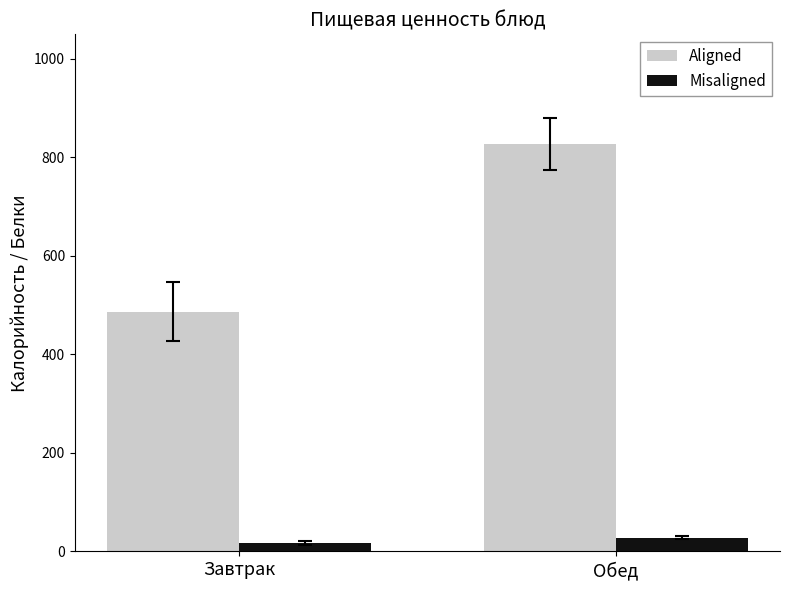

How many values in the Misaligned series exceed 17?

1